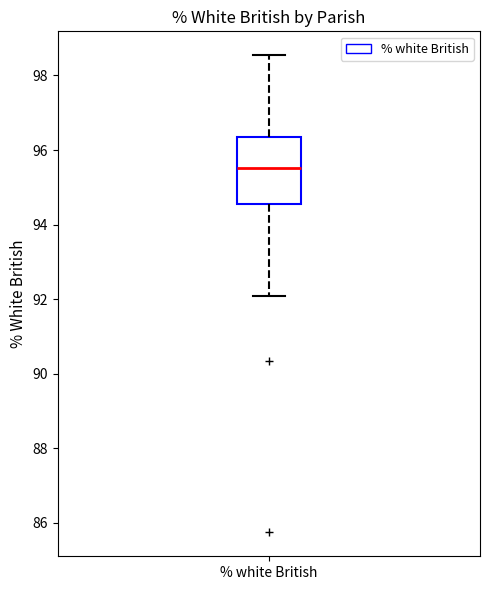

Where is the lower edge of the box for % white British on the y-axis? The values are not printed on the chart, so give them approximately, as read against the axis.

94.6